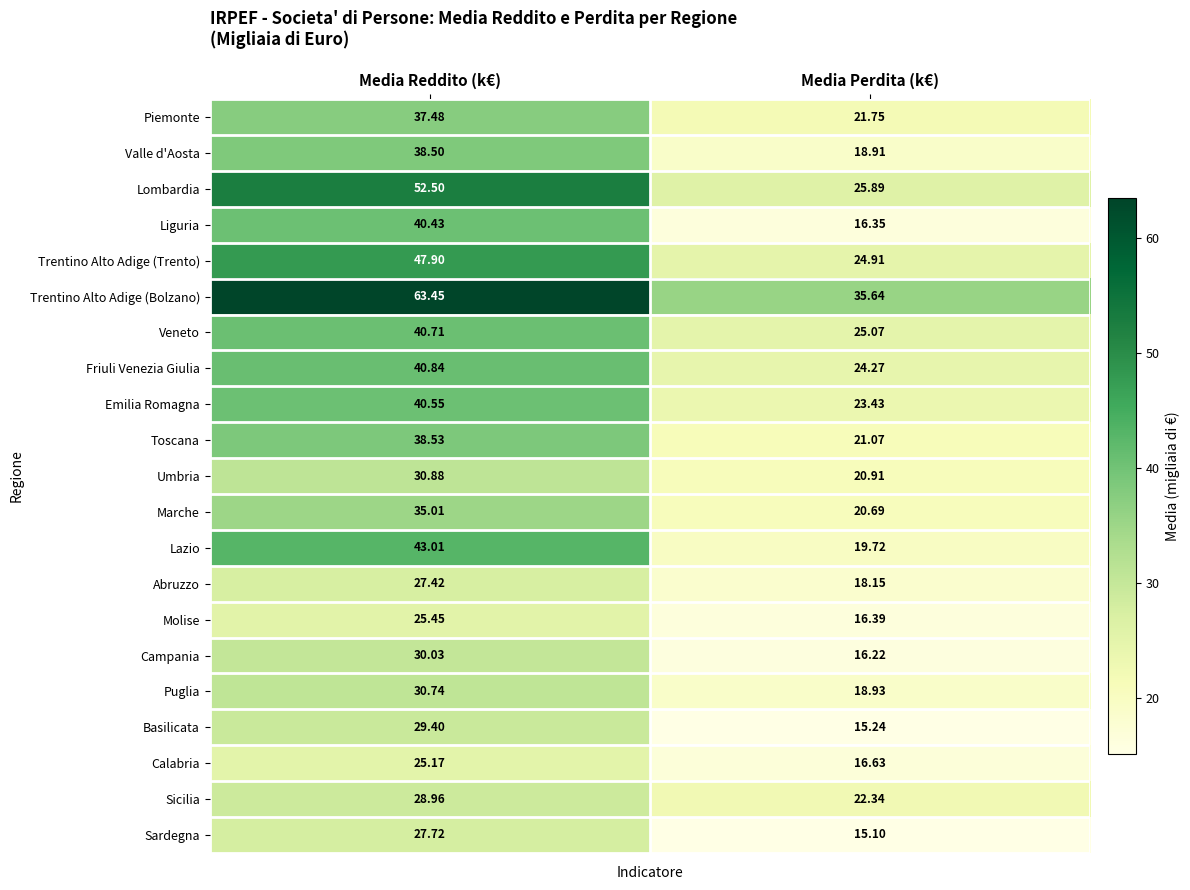

Which category has the lowest value across all series?

Media Perdita (k€)